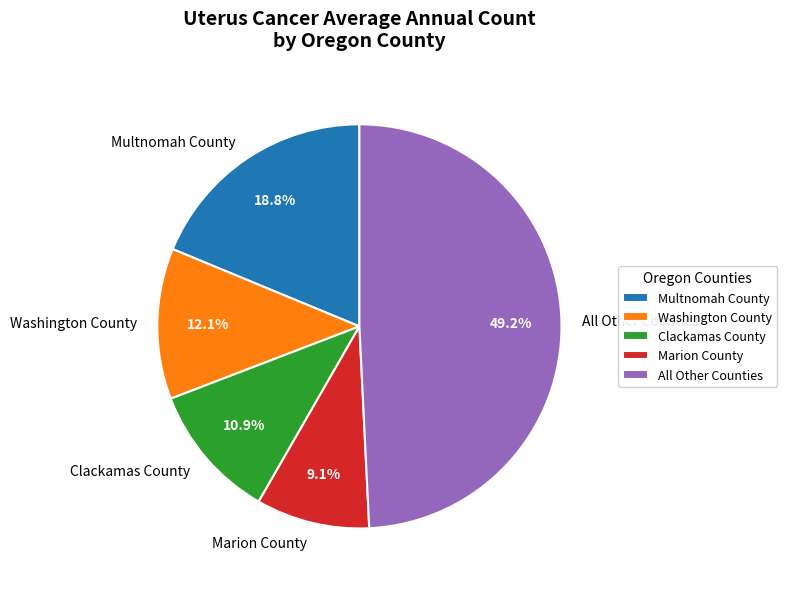

To the nearest percent, what percentage of the pie is Multnomah County?

19%